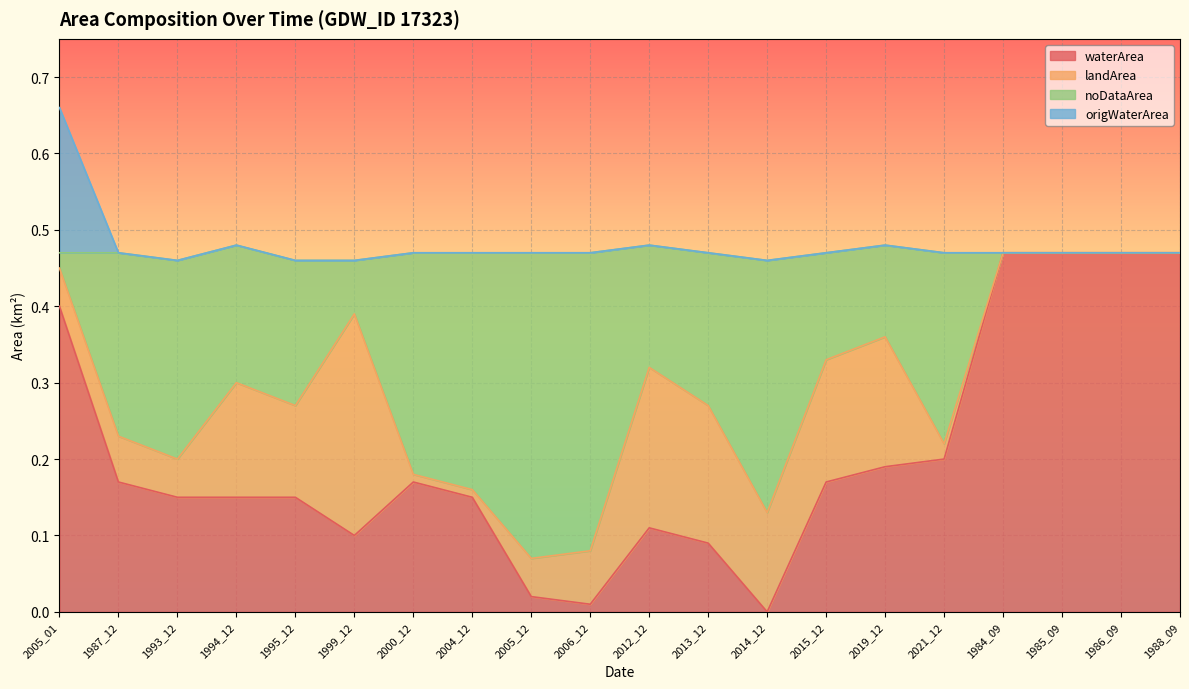

True or false: noDataArea and origWaterArea intersect in this chart.

False